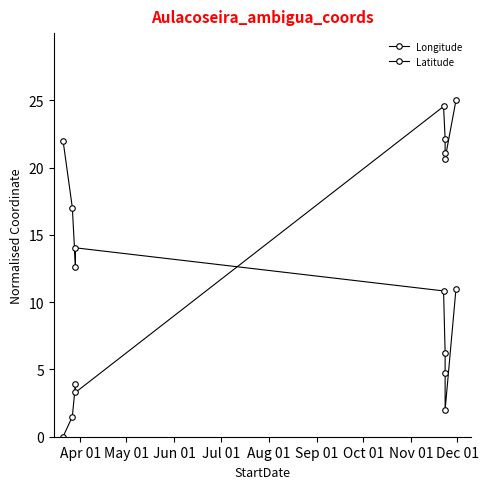

Reading left to right, transcribe all the data shown in this chart.

Longitude: 0.0	1.5	3.9	3.3	24.5	22.2	21.1	20.7	25.0
Latitude: 22.0	17.0	12.6	14.0	10.8	6.2	4.7	2.0	11.0